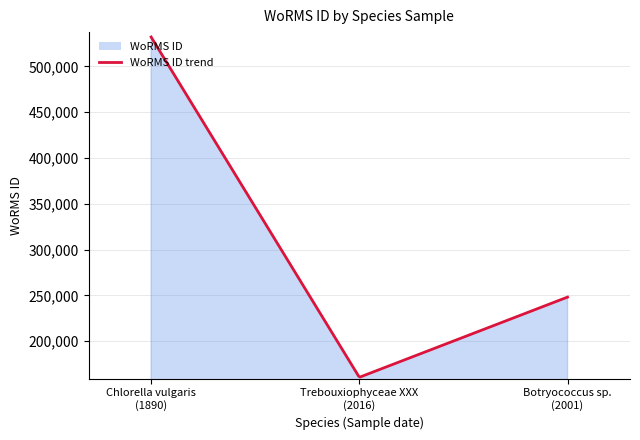

Count the values in the range 160573 to 532029.

3